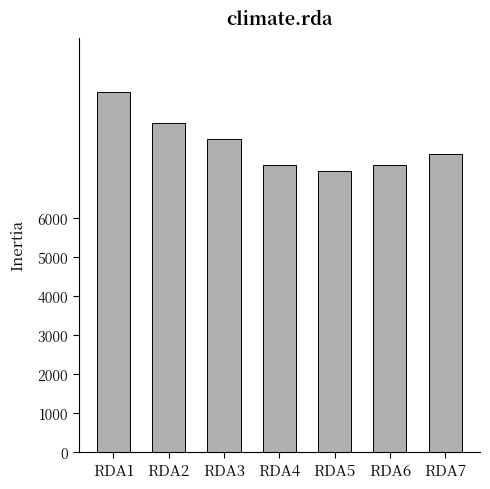

What is the maximum value shown in the chart?

9249